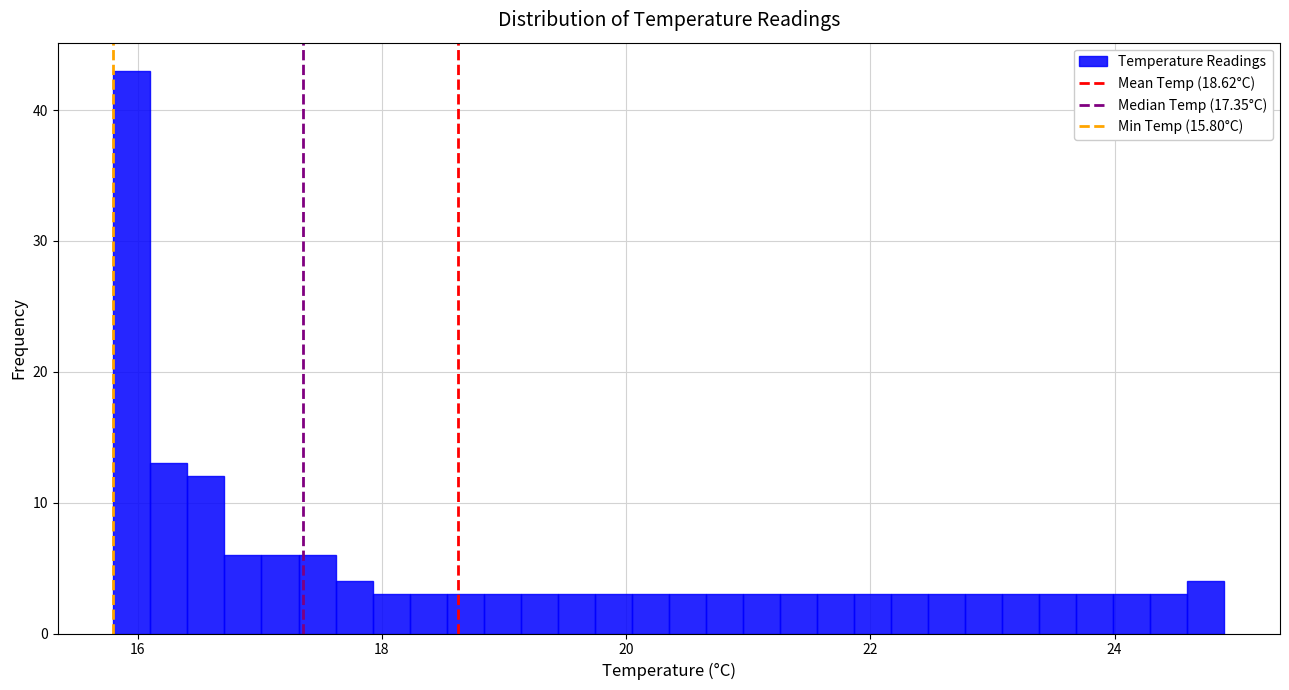

Read against the x-axis, roughly where is the centre of the tallest bar?

16.0